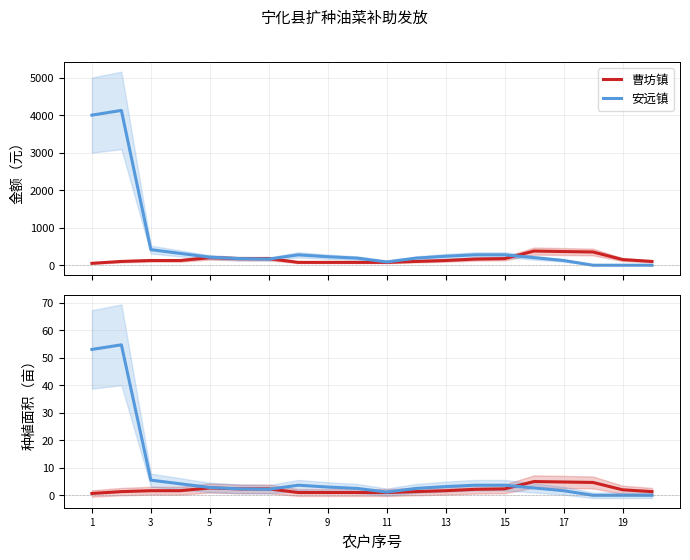

How many positive values does the 安远镇 series have?

17